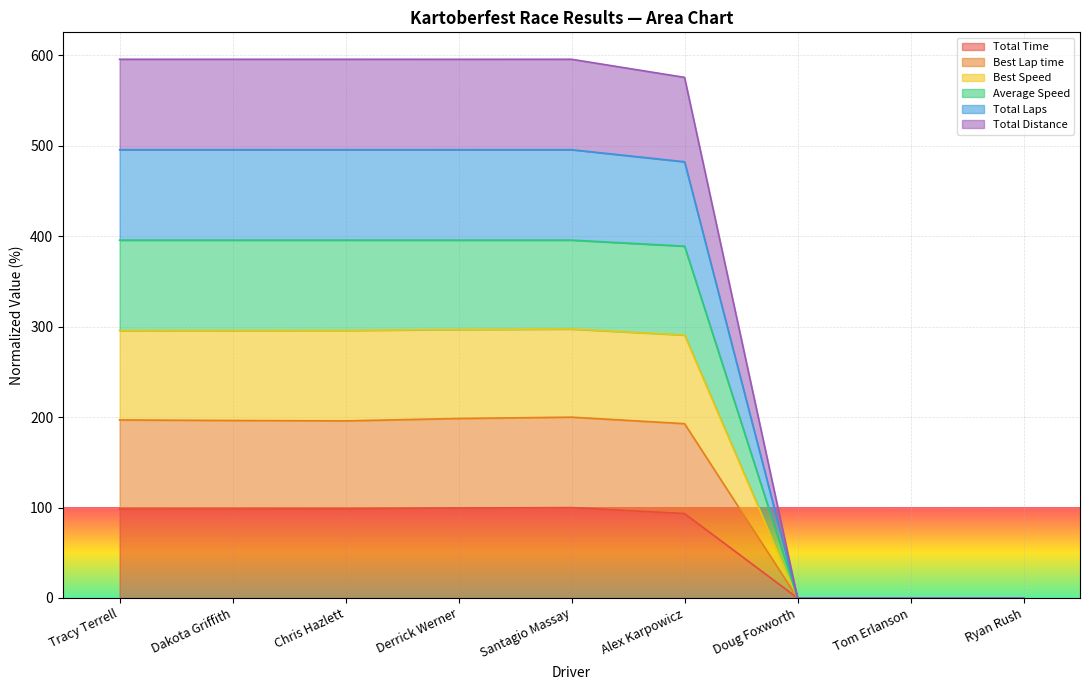

True or false: Total Time and Total Distance intersect in this chart.

False